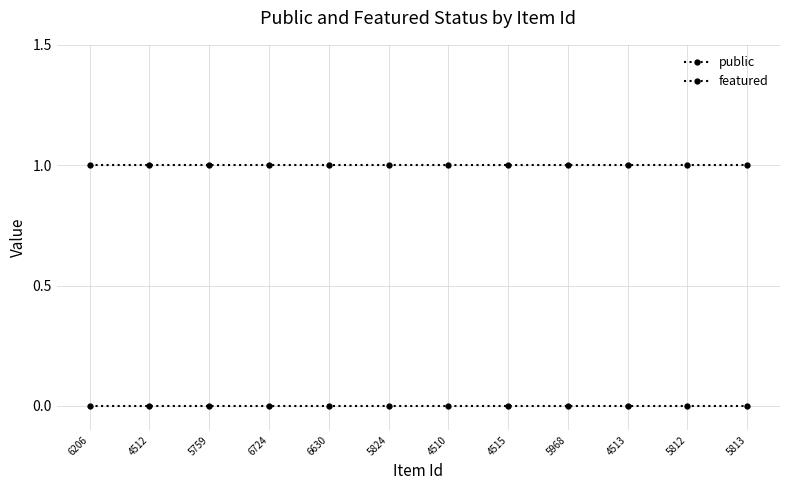

The value of featured at 5759 is 0. True or false?

True